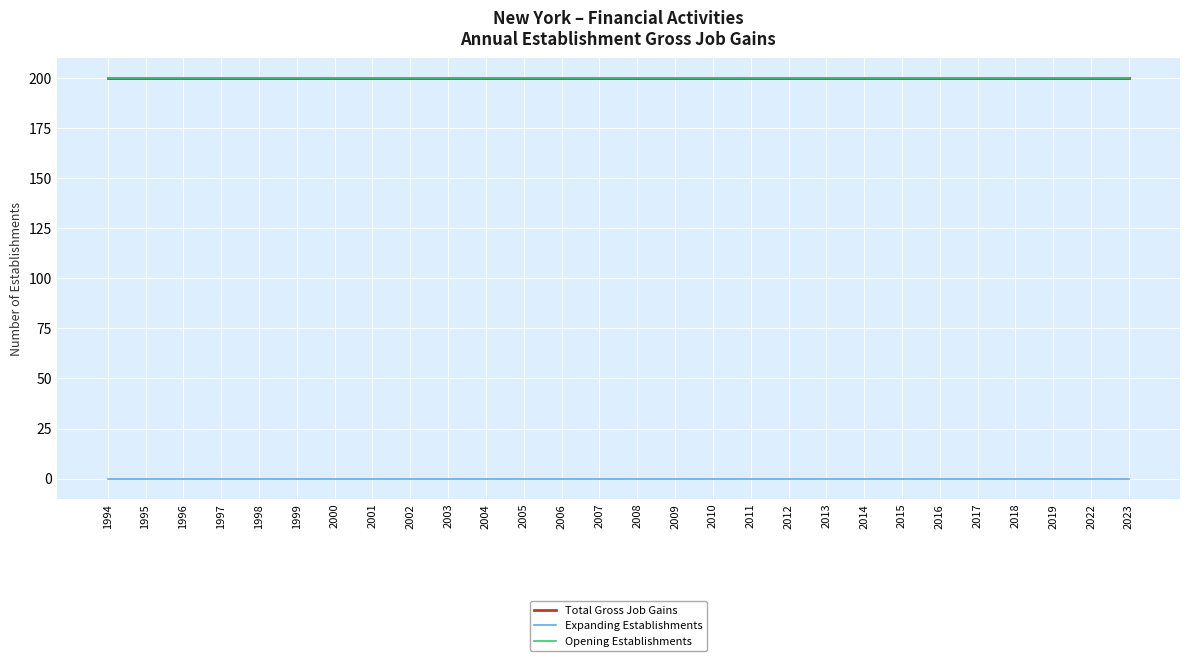

Which category has the lowest value across all series?

1994